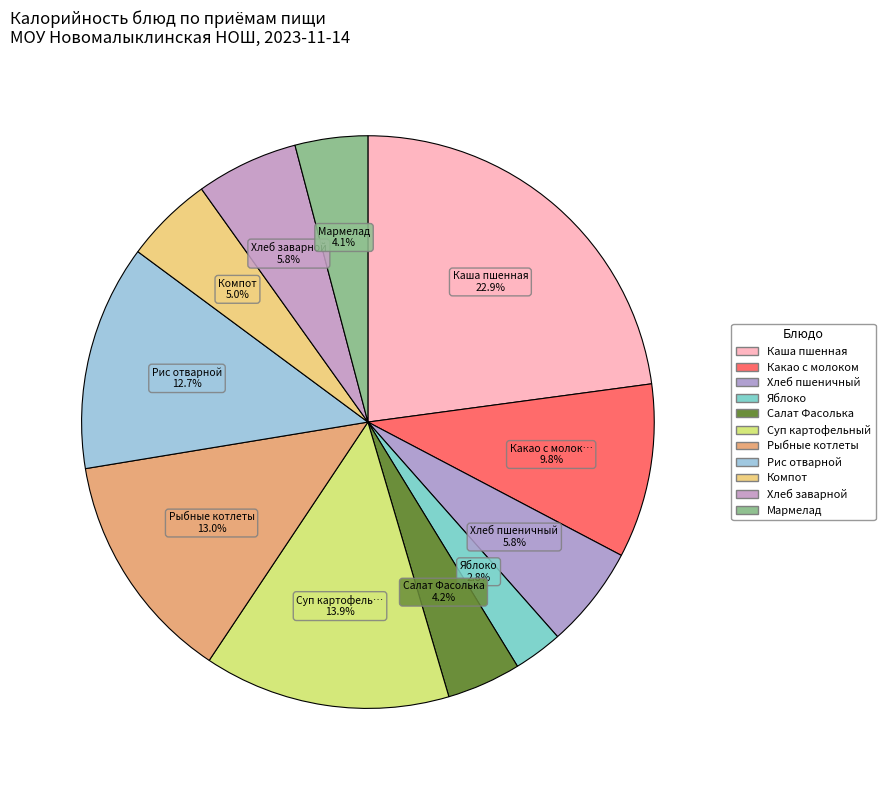

How many slices are in this pie chart?

11